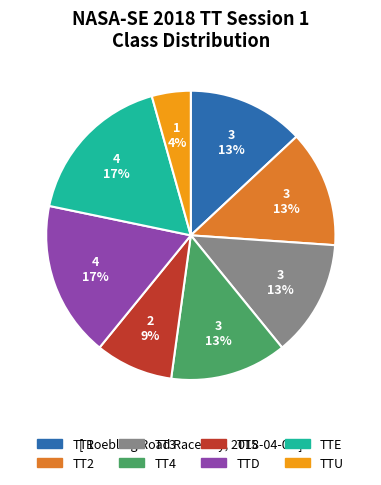

To the nearest percent, what portion does TT2 represent?

13%